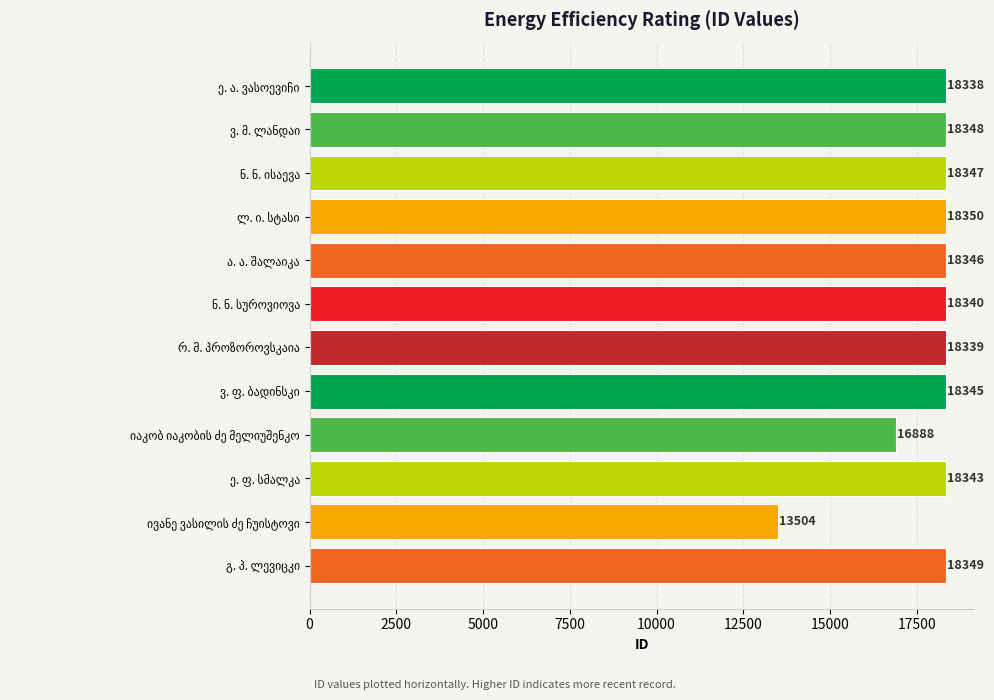

What is the difference between the maximum and minimum values?

4846